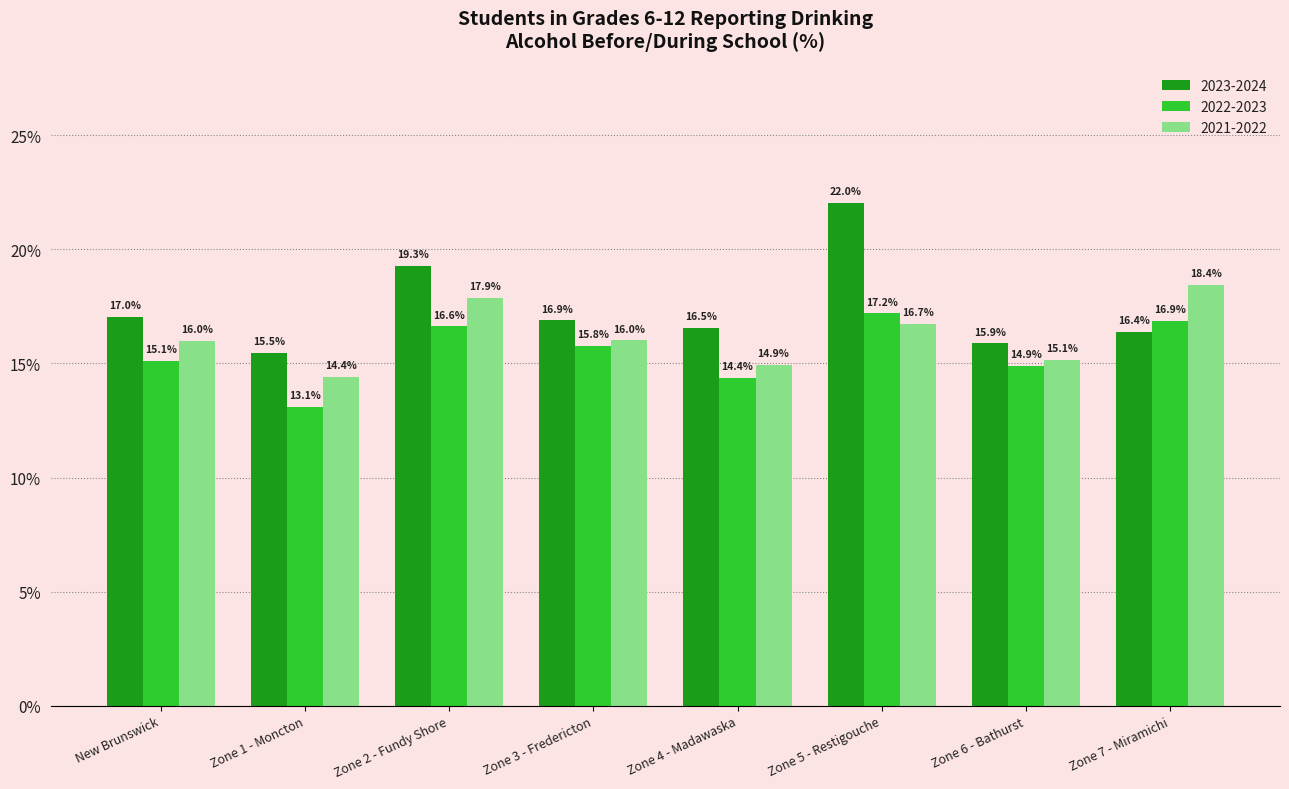

The 2022-2023 series shows 8.1 at Zone 2 - Fundy Shore. True or false?

False